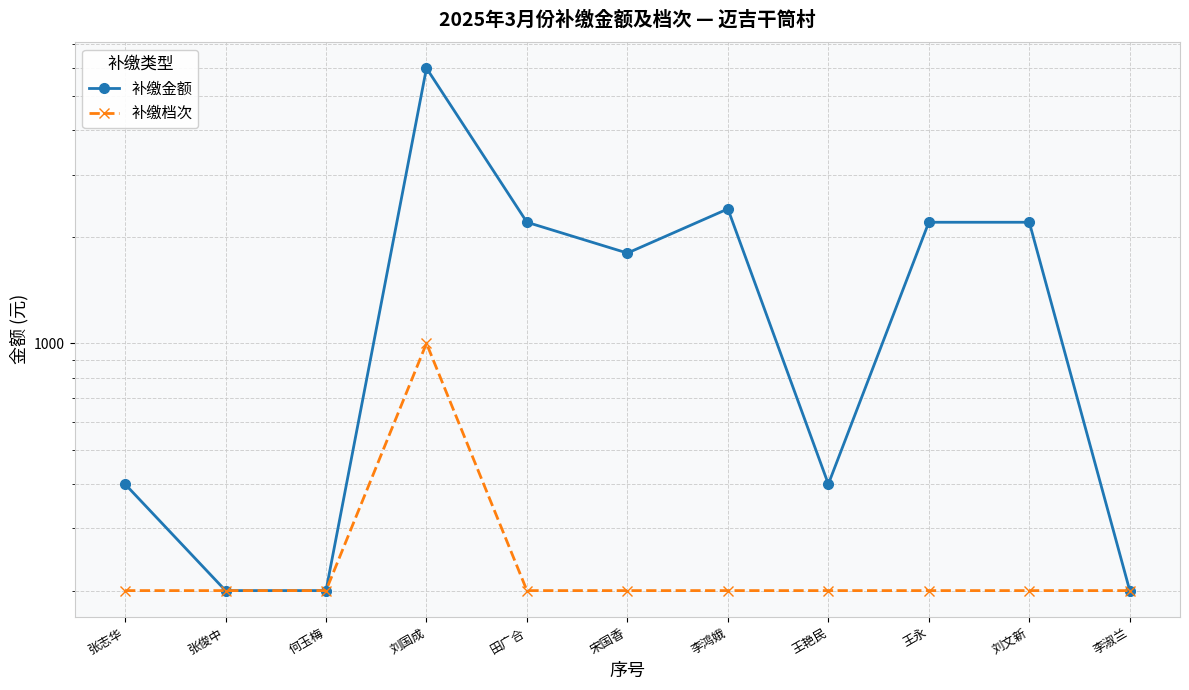

Which label corresponds to the largest value in the chart?

刘国成